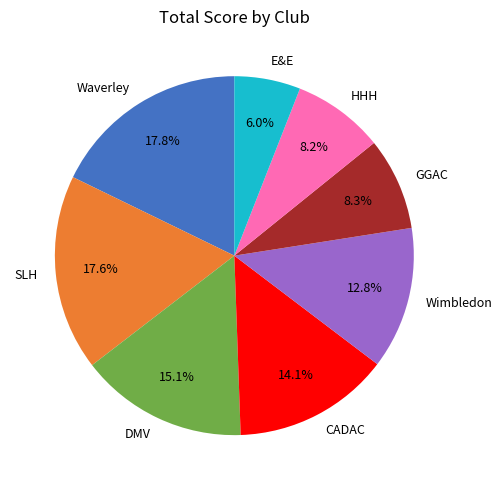

Does SLH represent more than half of the total?

No